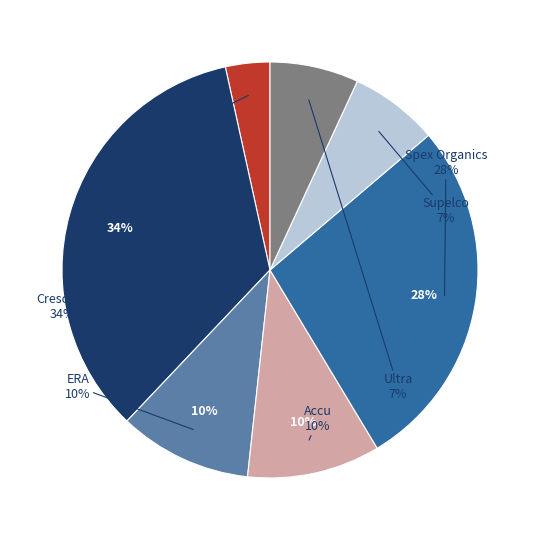

What is the smallest slice in the pie chart?

Abs